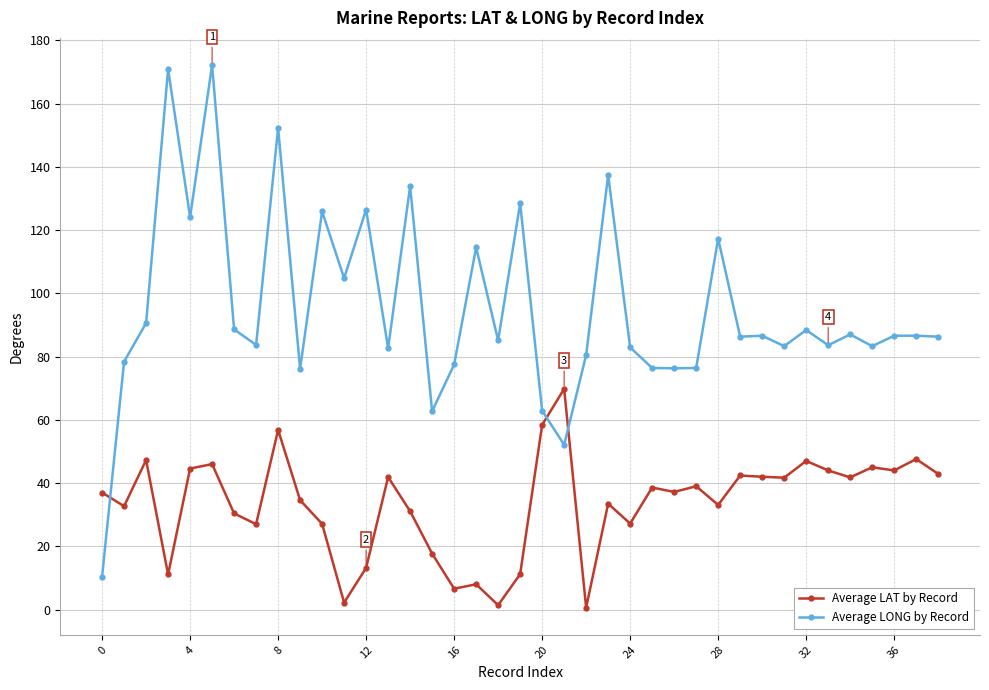

What is the greatest value displayed?

172.2